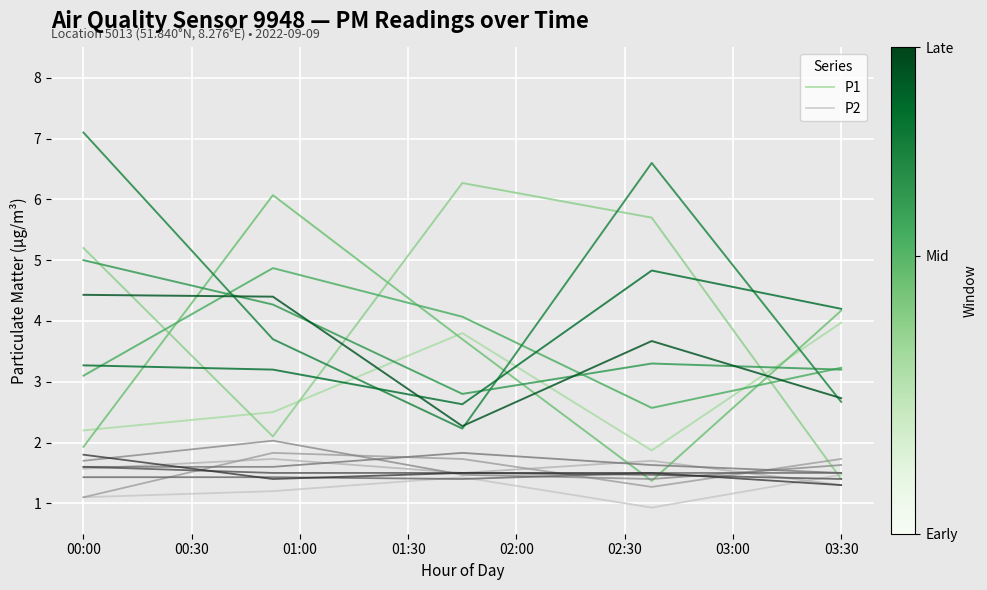

Is it true that P2 equals 0.4 at 03:30?

False